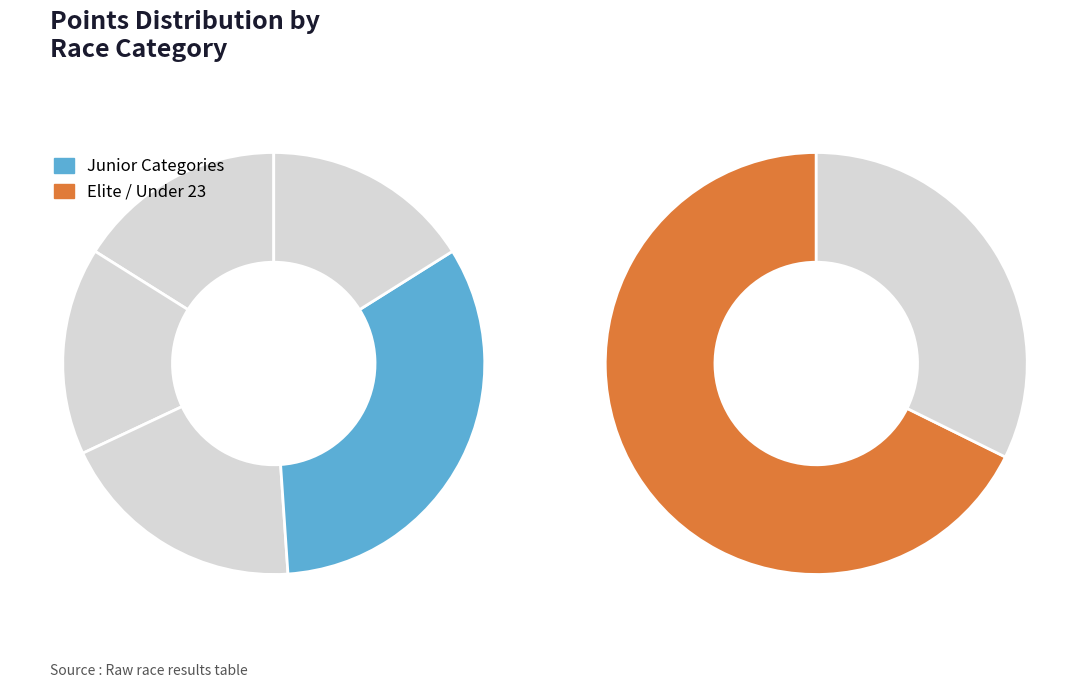

What is the ratio of the value at Men Under 23 to the value at Junior Men GvA?

4.8